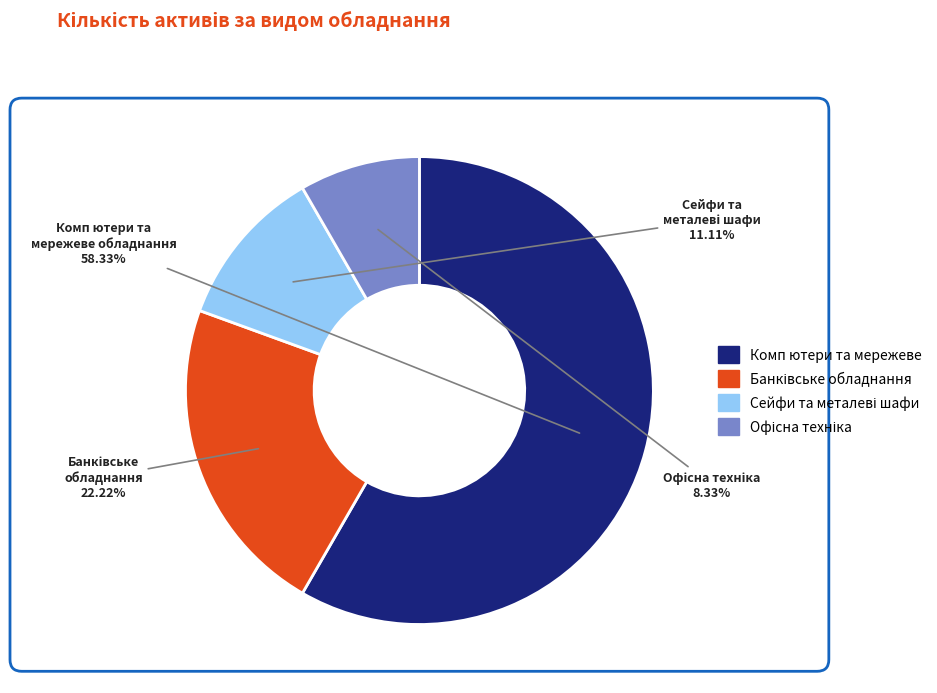

Is there any slice that represents more than half of the pie?

Yes